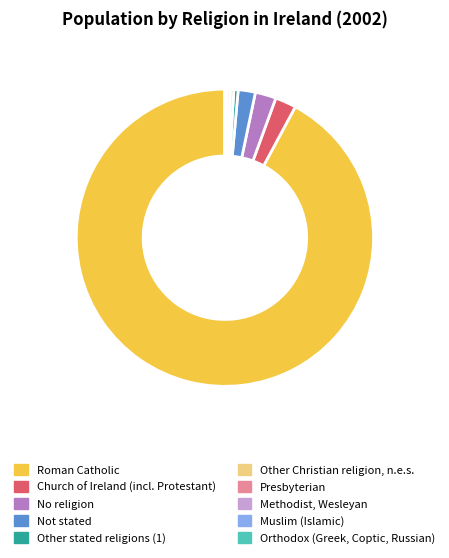

Is the sum of Presbyterian and Other Christian religion, n.e.s. greater than half?

No